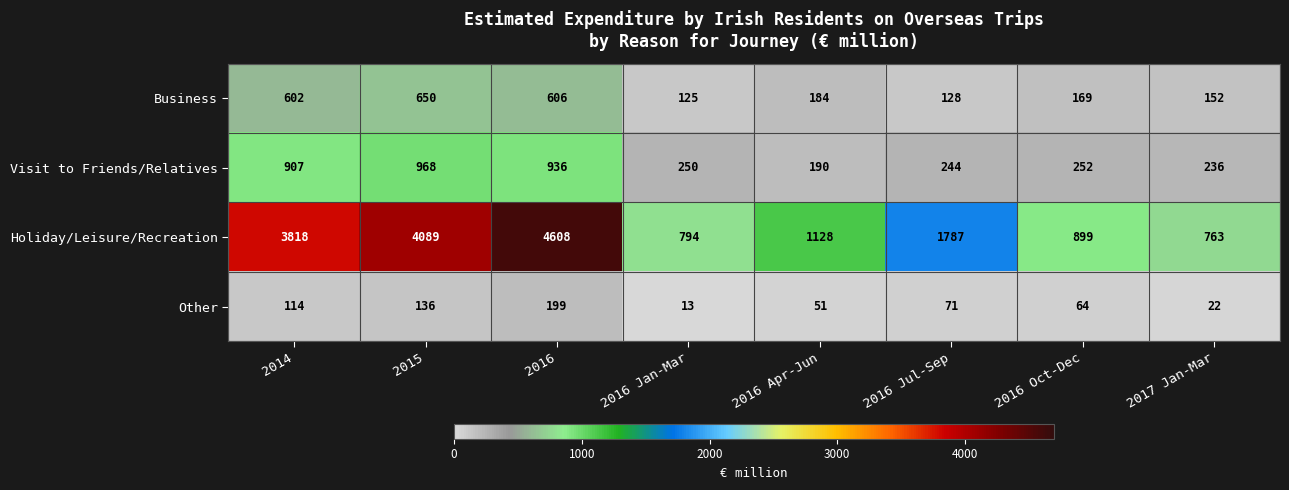

At which category is the sum across all series the highest?

2016